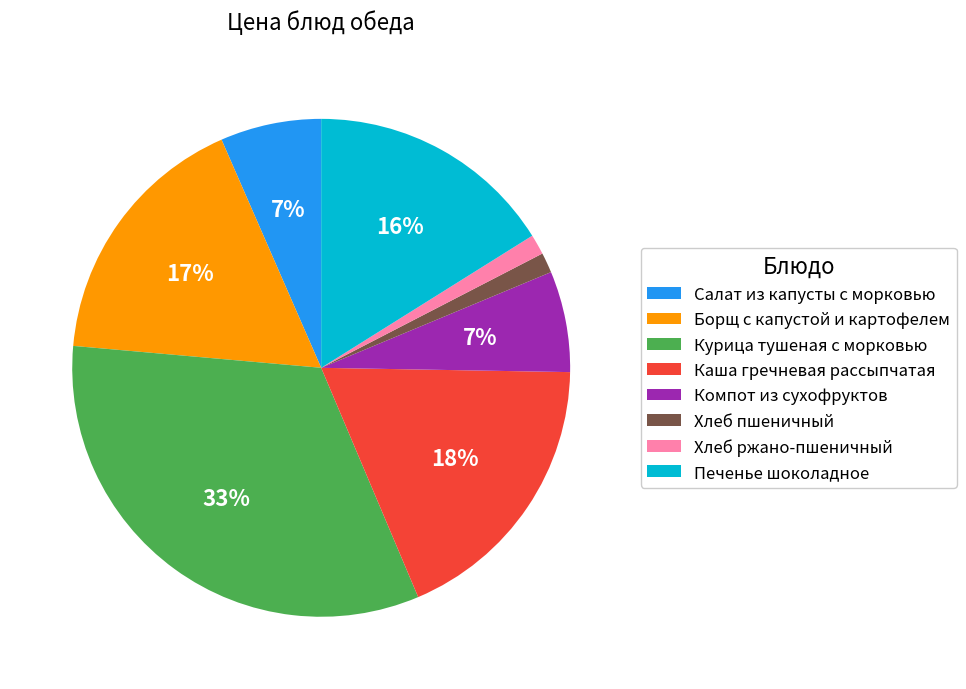

To the nearest percent, what is the average slice percentage?

12%